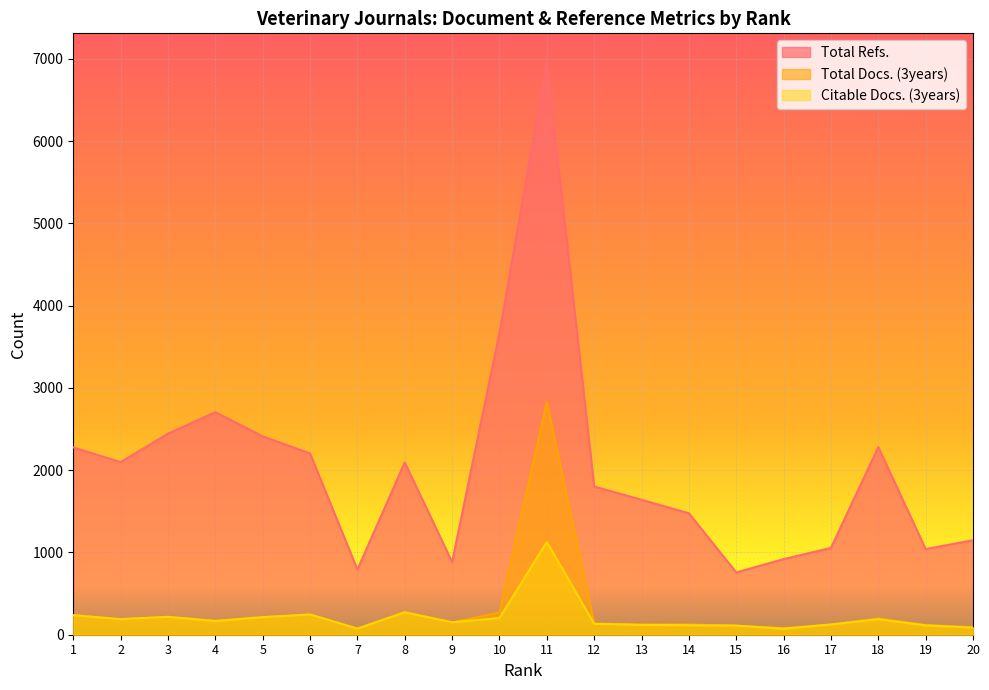

What is the maximum value for Citable Docs. (3years)?

1127